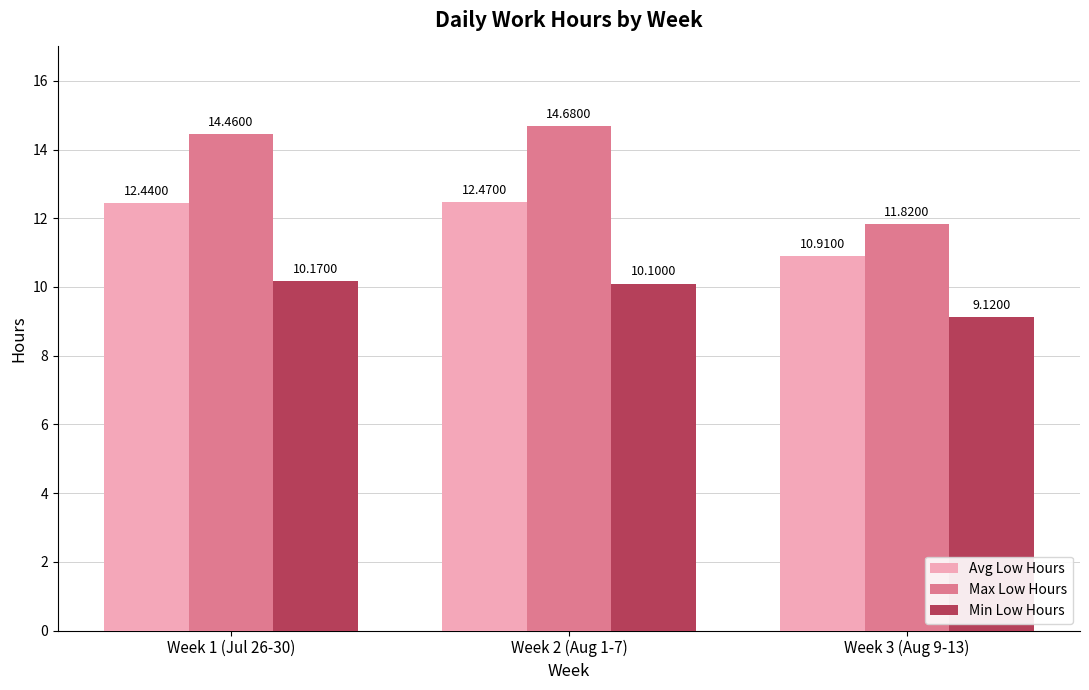

Is the value of Min Low Hours at Week 3 (Aug 9-13) greater than the value of Max Low Hours at Week 1 (Jul 26-30)?

No